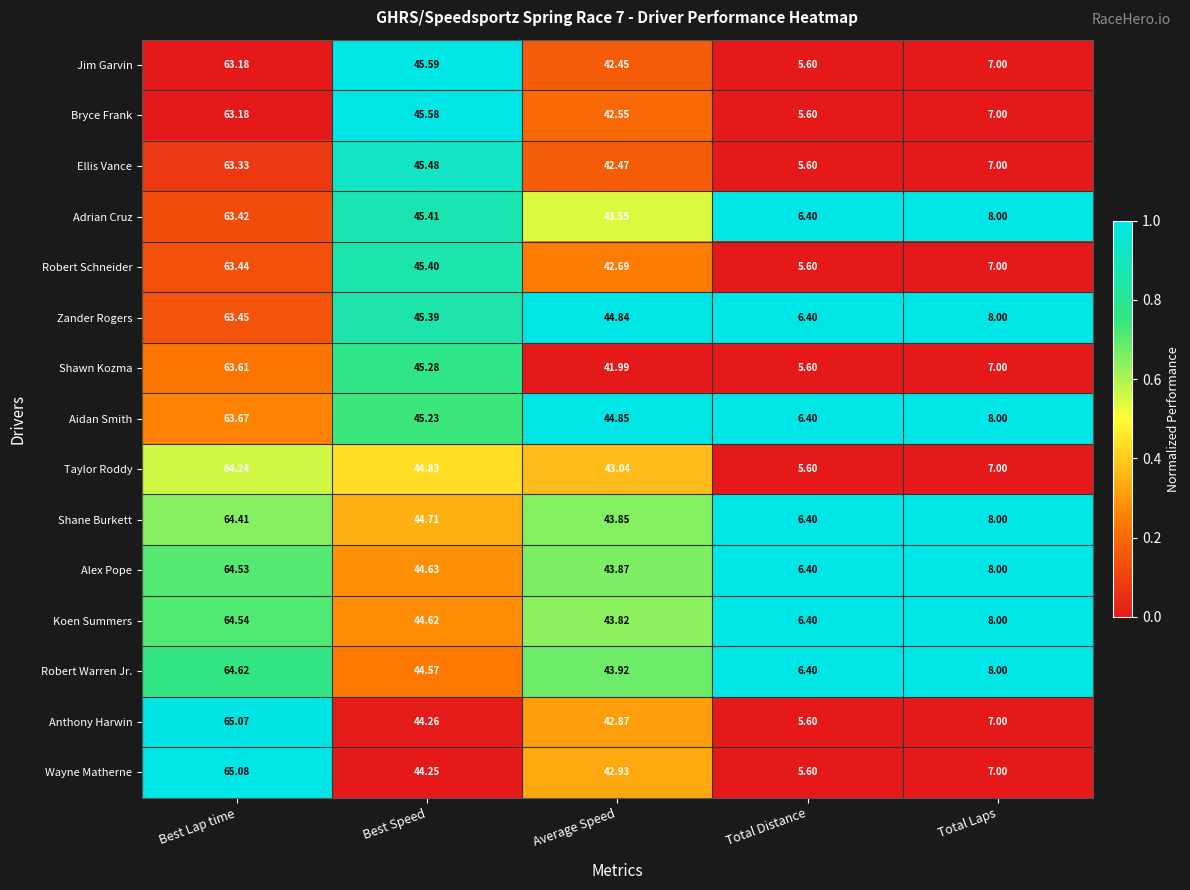

At which category is the sum across all series the highest?

Best Lap time